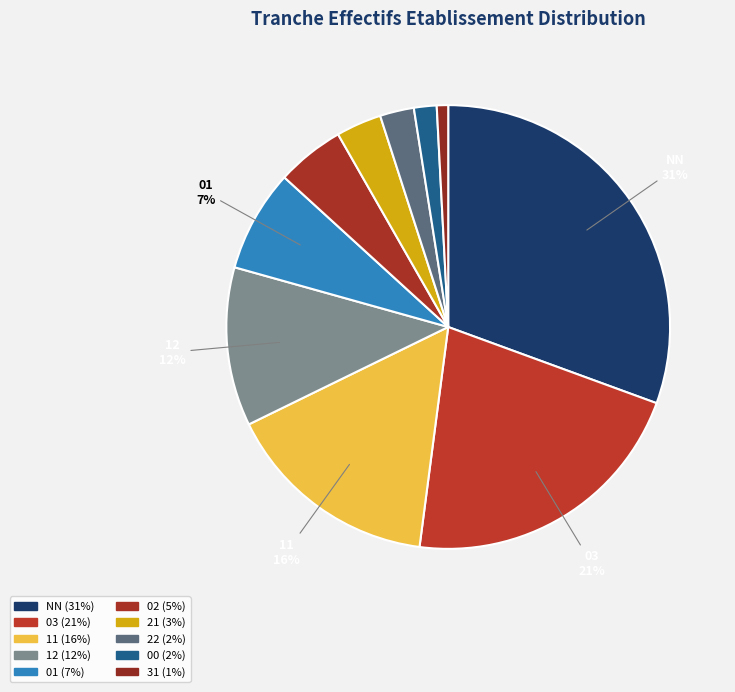

Rank the categories by value from lowest to highest.

31, 00, 22, 21, 02, 01, 12, 11, 03, NN